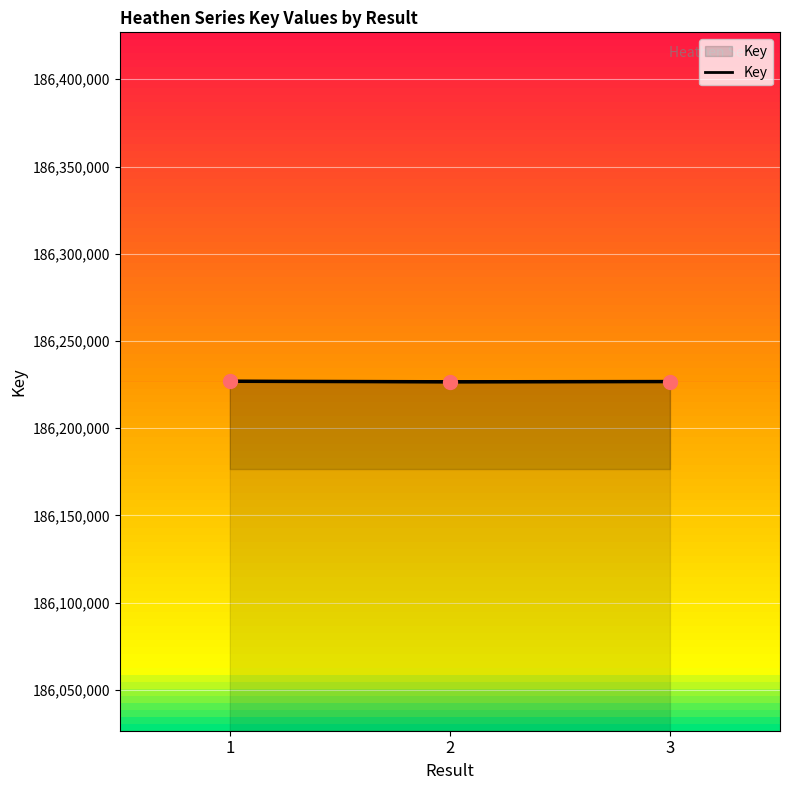

Which has a higher value, 1 or 2?

1